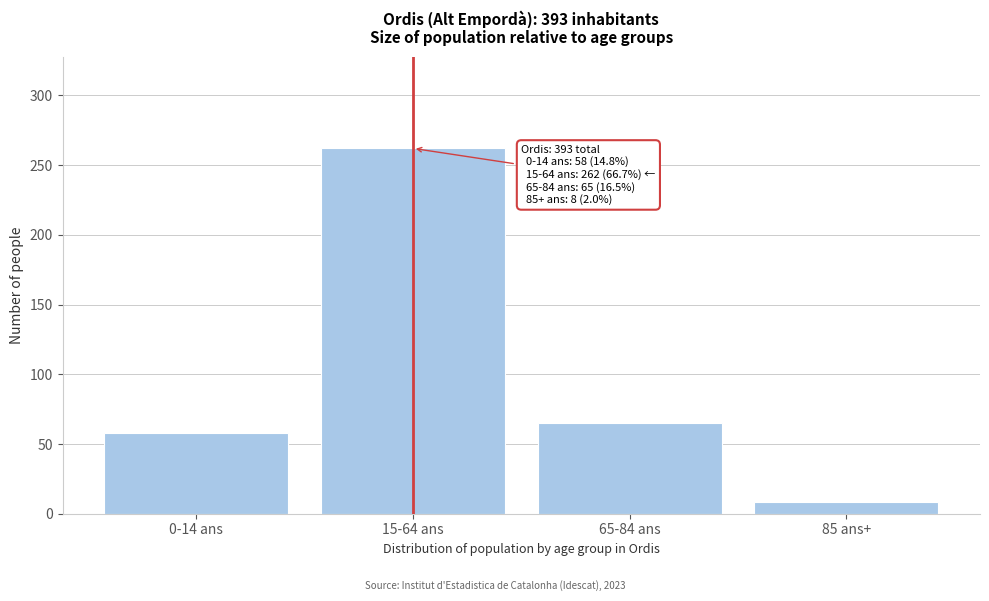

Reading left to right, list all the values displayed in this chart.

0-14 ans=58	15-64 ans=262	65-84 ans=65	85 ans+=8